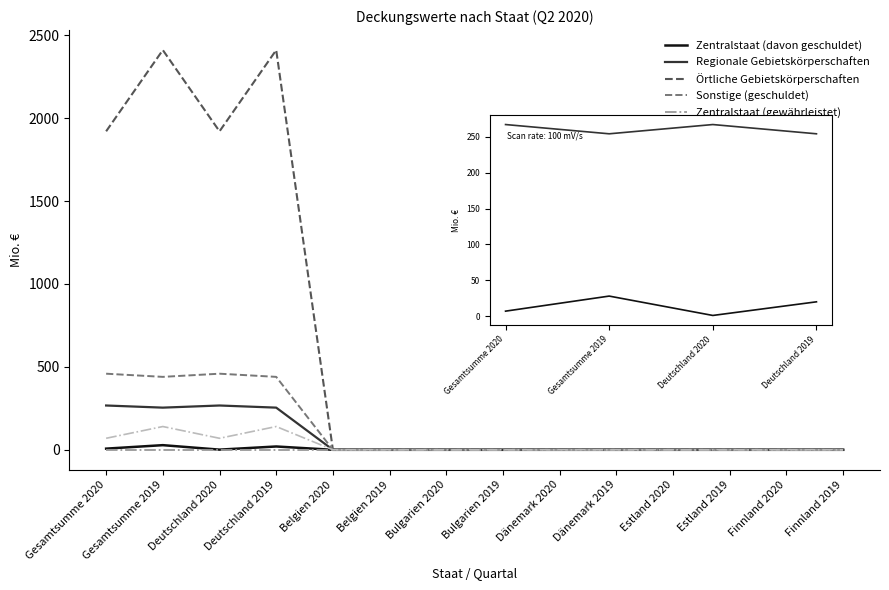

True or false: Sonstige (geschuldet) and Örtliche Gebietskörperschaften intersect in this chart.

False